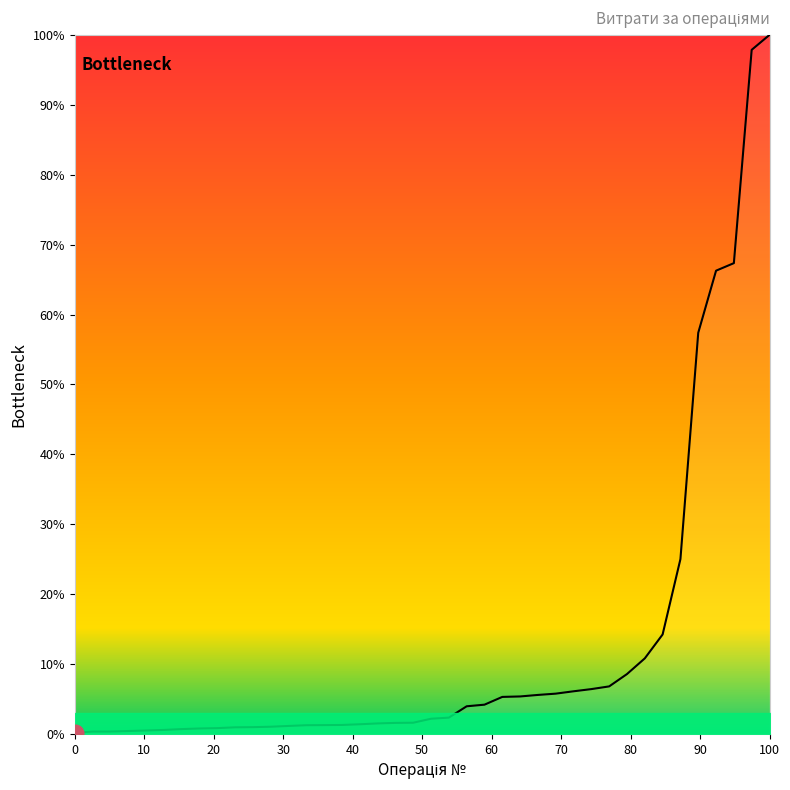

What is the greatest value displayed?

100.0